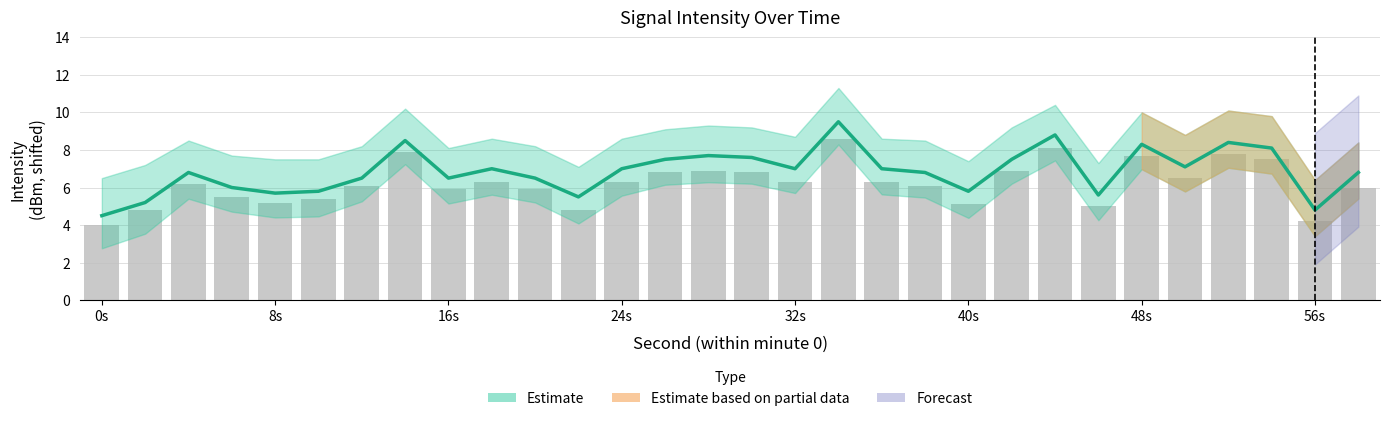

Does the chart contain stacked bars?

No